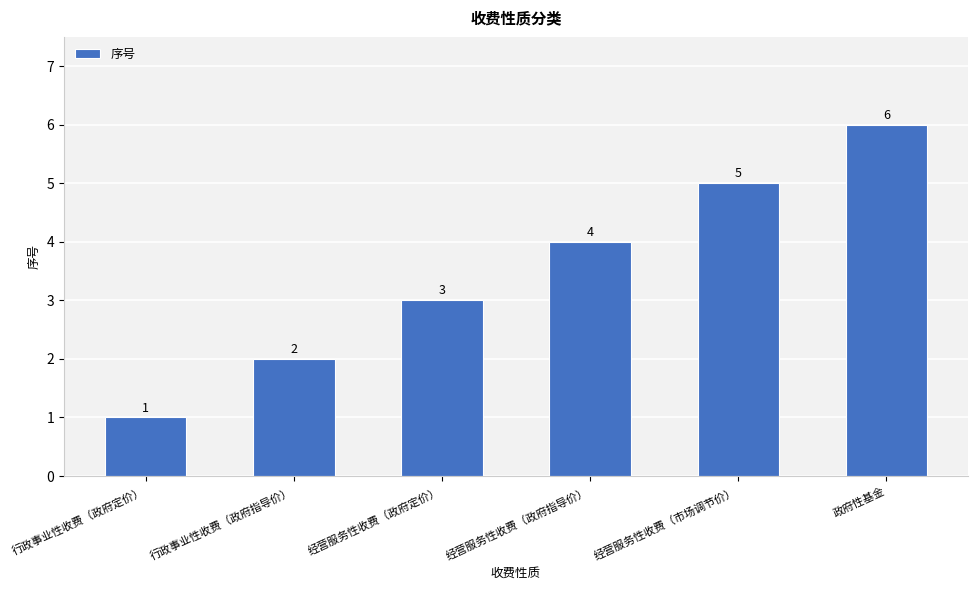

Does the chart contain any negative values?

No